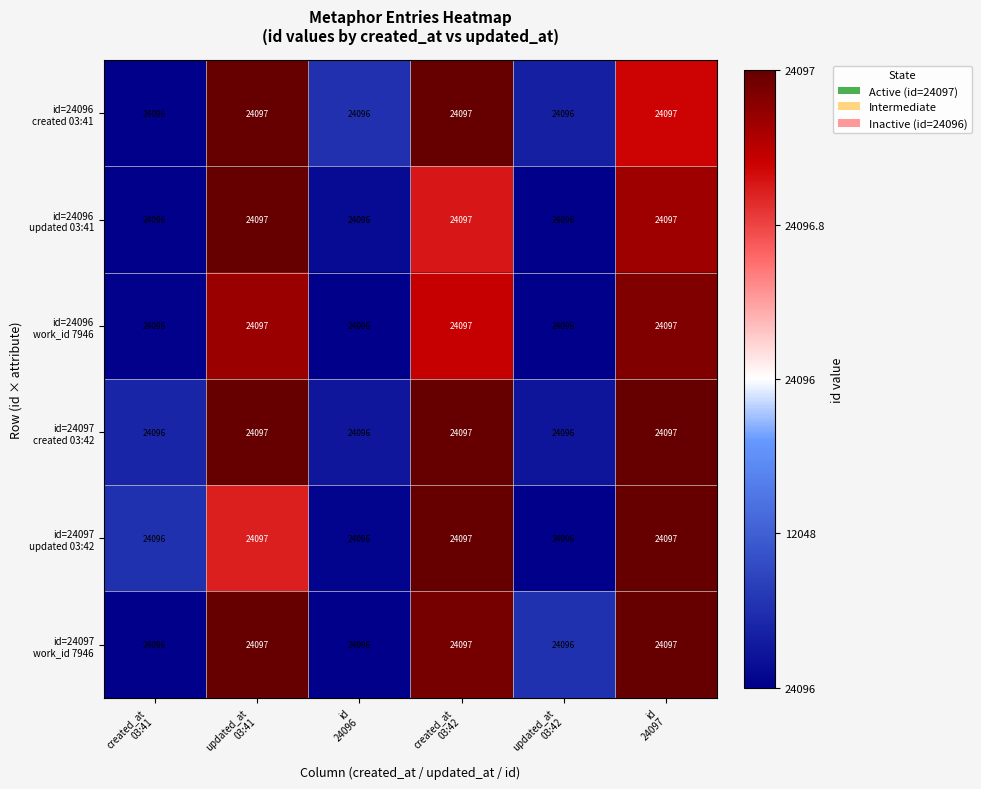

At which category is the sum across all series the highest?

updated_at
03:41